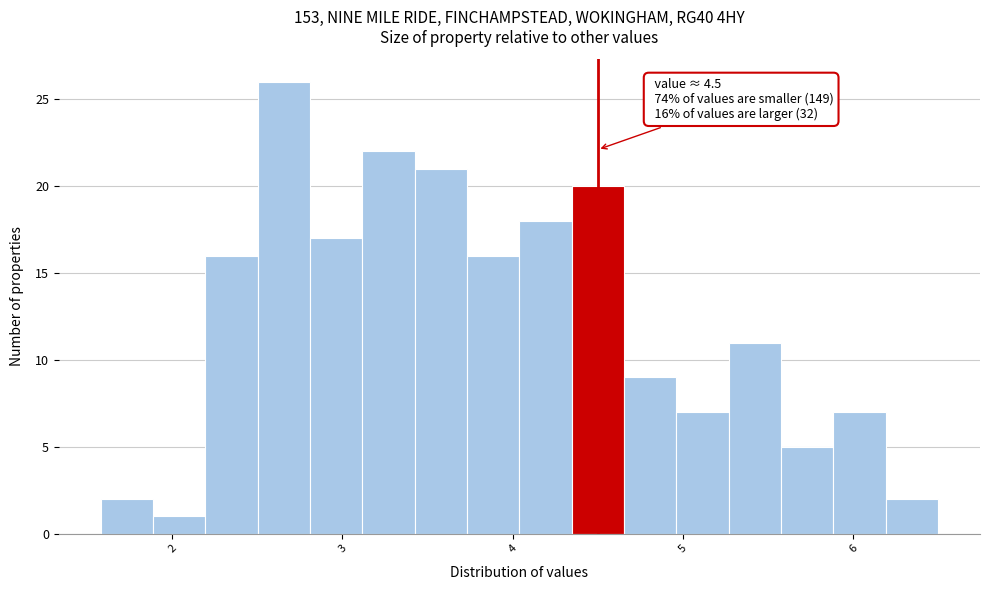

Around what value on the x-axis is the tallest bar? Give the approximate position of its centre, as read against the axis.

2.7